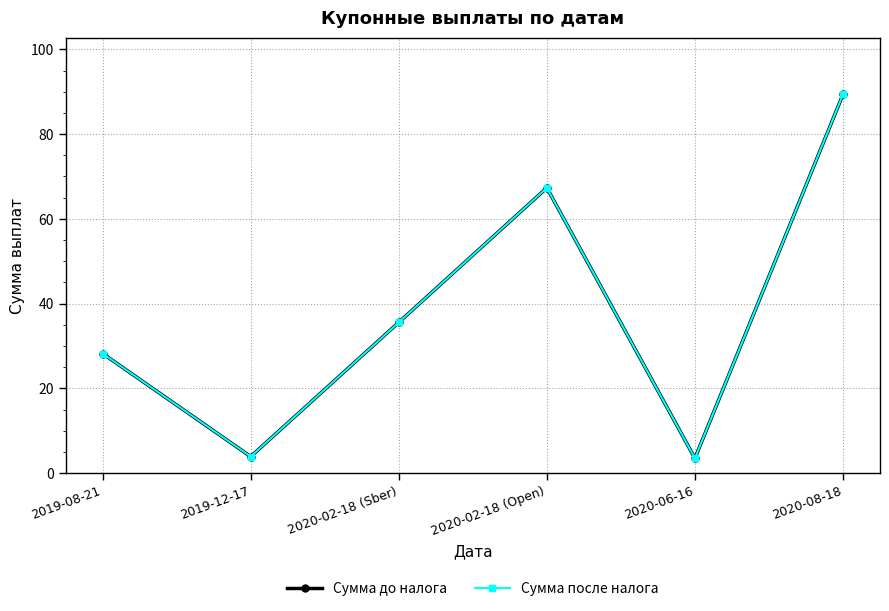

What is the label of the 2nd point from the left?

2019-12-17